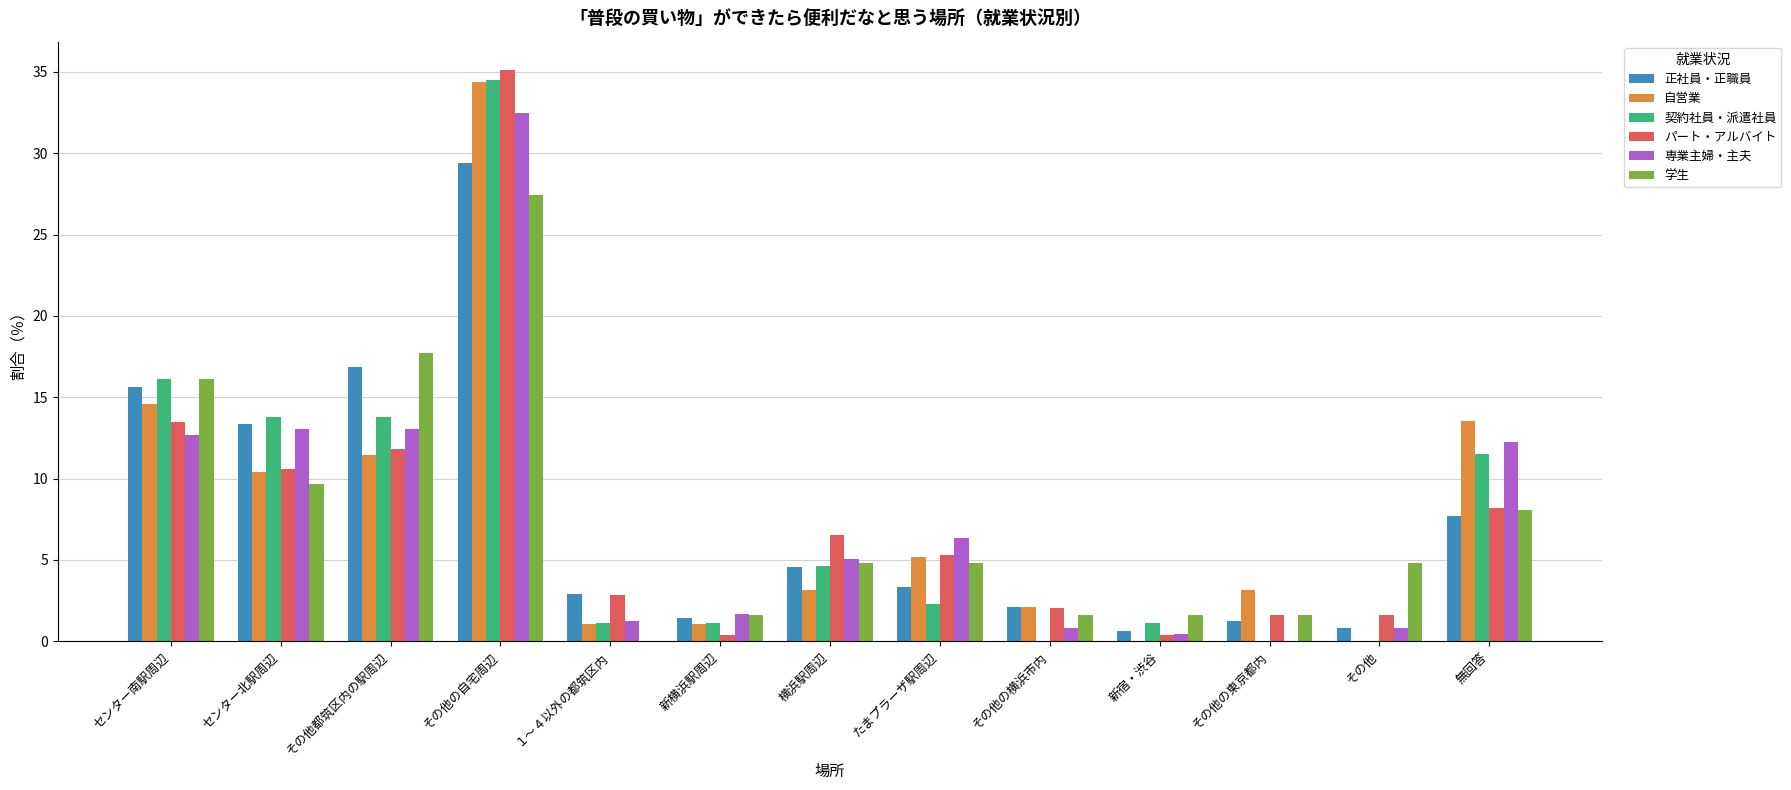

Where is 正社員・正職員 nearest to the value 15?

センター南駅周辺